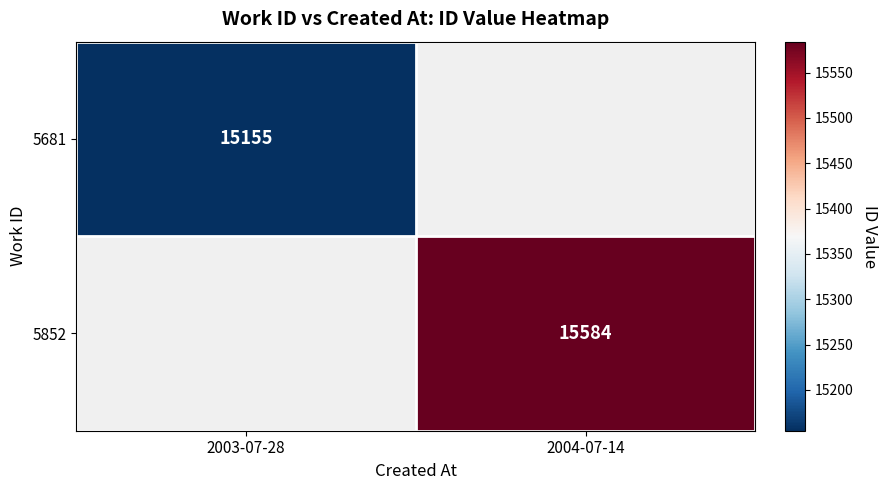

The 5681 series shows 5313.7 at 2003-07-28. True or false?

False